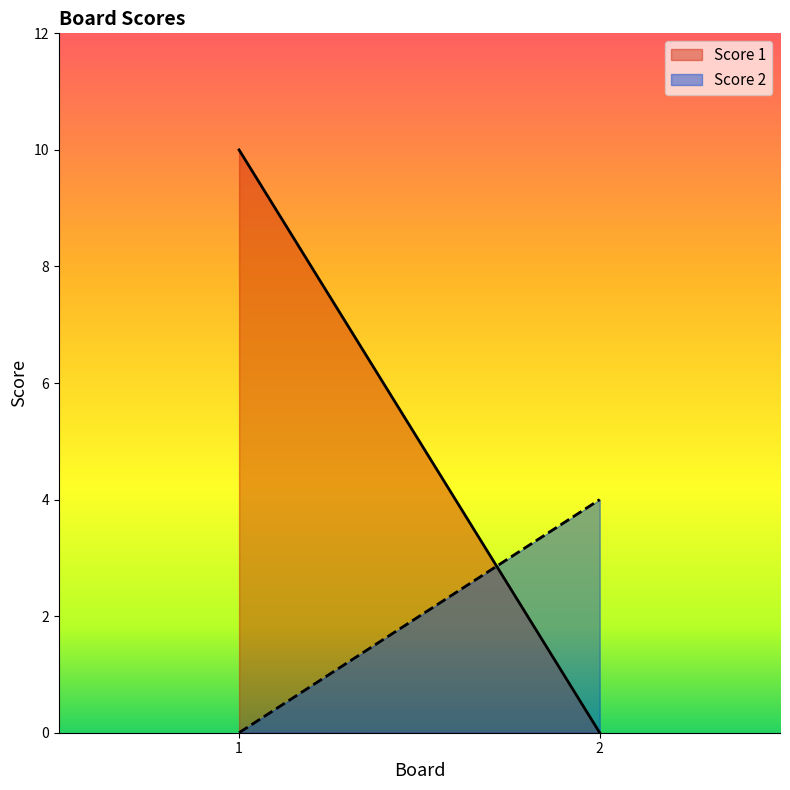

How many lines are shown in the chart?

2